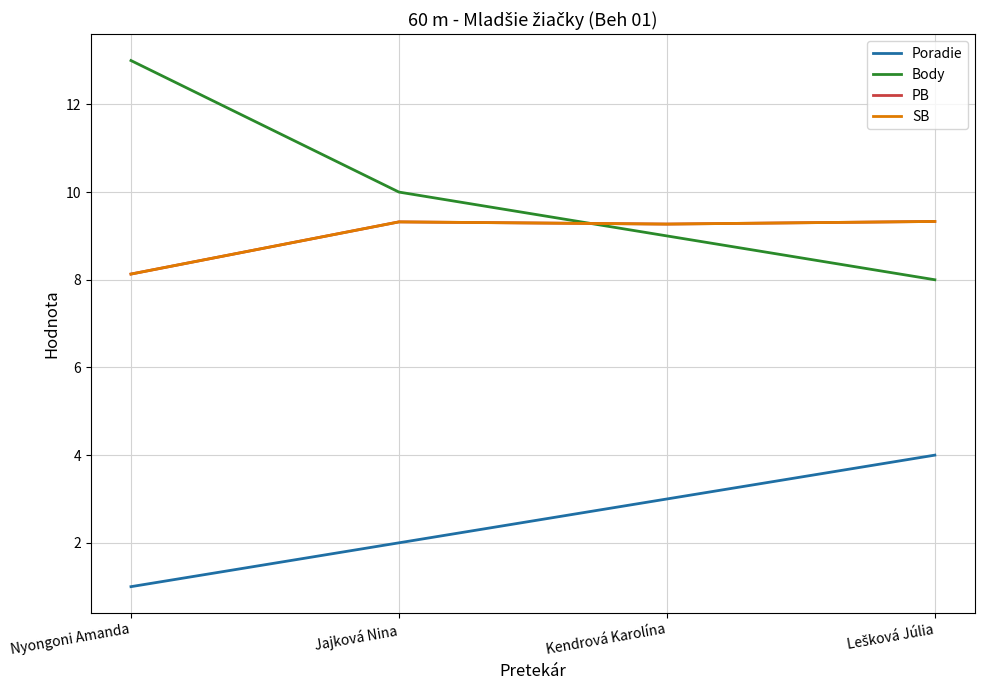

What is the label of the 3rd point from the right?

Jajková Nina